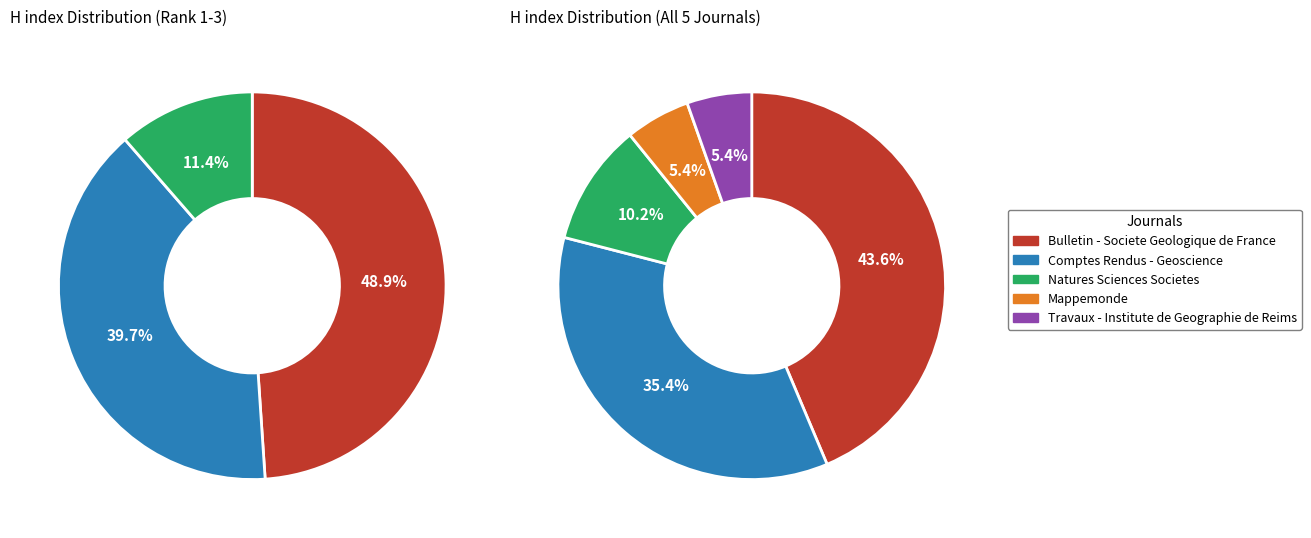

What is the ratio of the value at Comptes Rendus - Geoscience to the value at Natures Sciences Societes?

3.5